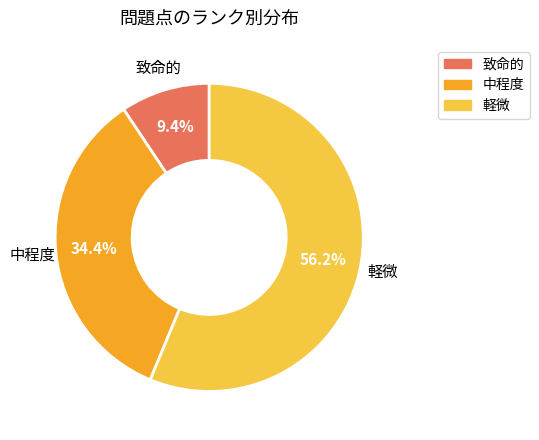

Is it true that 致命的 is 9% of the pie?

True